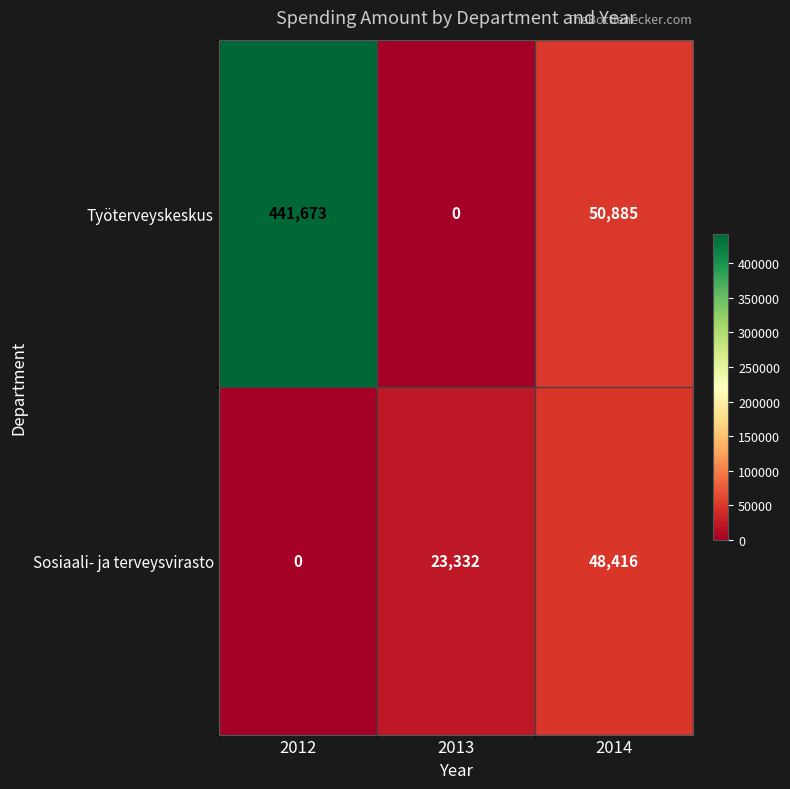

What is the difference between the maximum and minimum values in the Sosiaali- ja terveysvirasto series?

48416